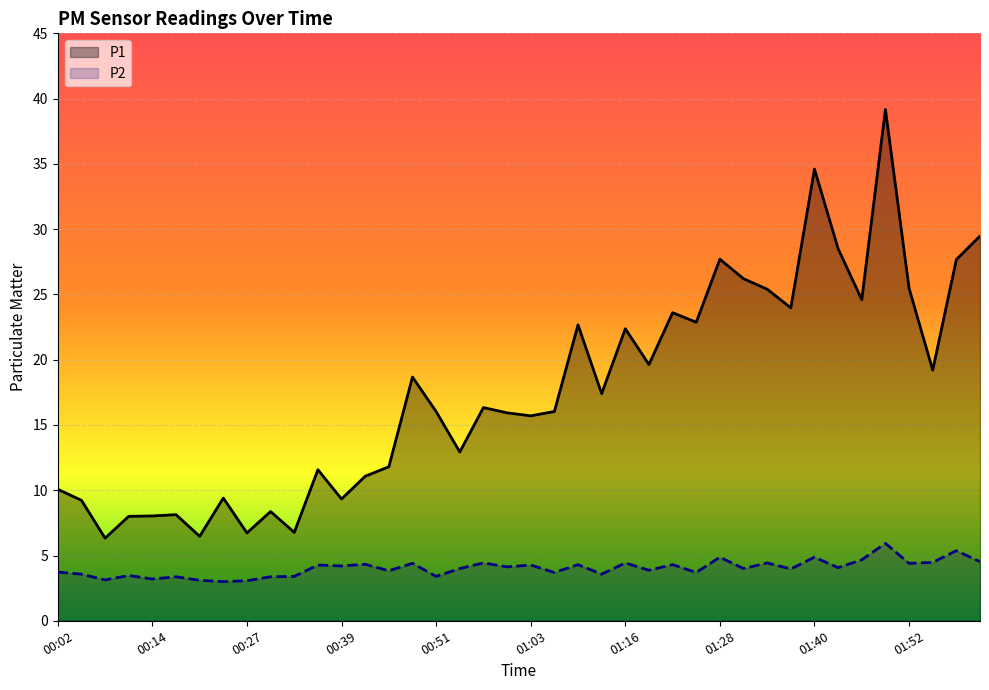

List the series in order of their overall mean, highest first.

P1, P2